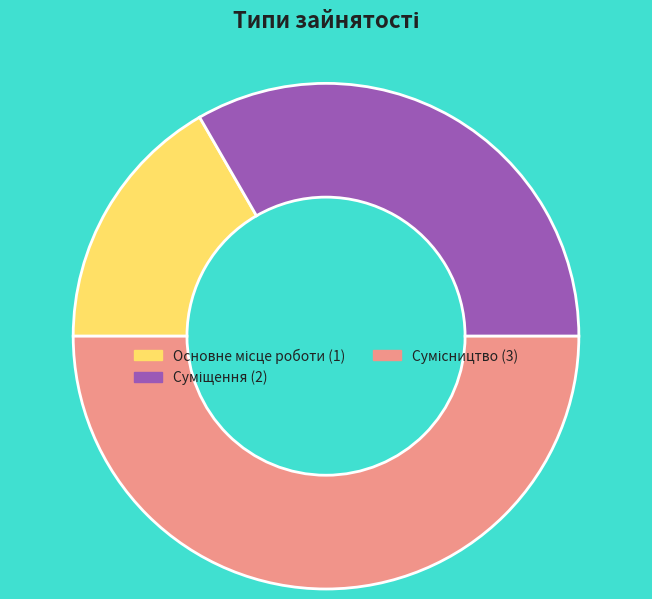

Rank the categories by value from highest to lowest.

Сумісництво, Суміщення, Основне місце роботи